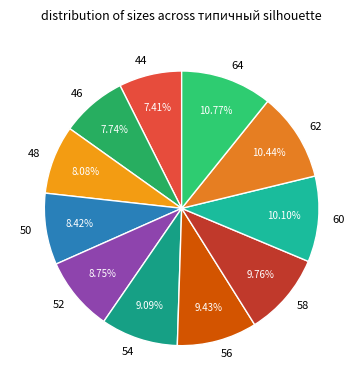

What percentage is the 44 slice, to the nearest percent?

7%